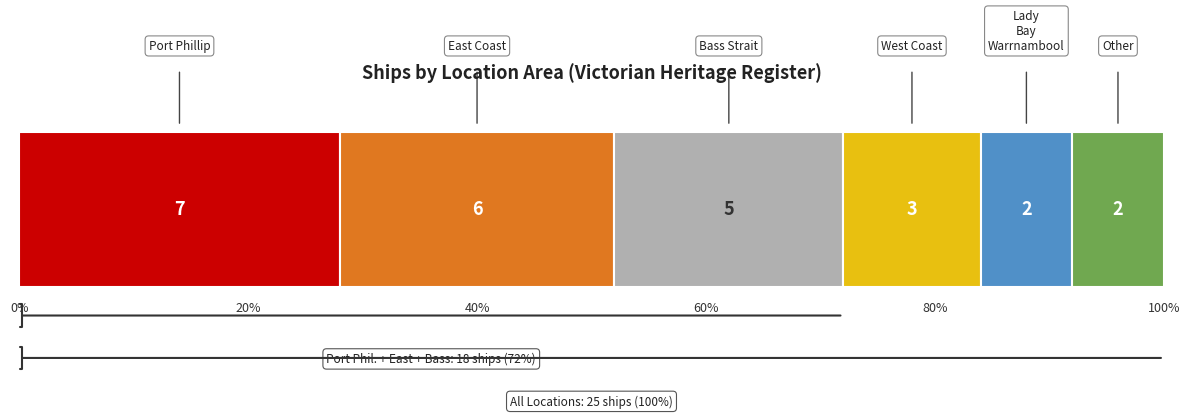

Rank the categories by value from highest to lowest.

Port Phillip, East Coast, Bass Strait, West Coast, Lady Bay / Warrnambool, Other